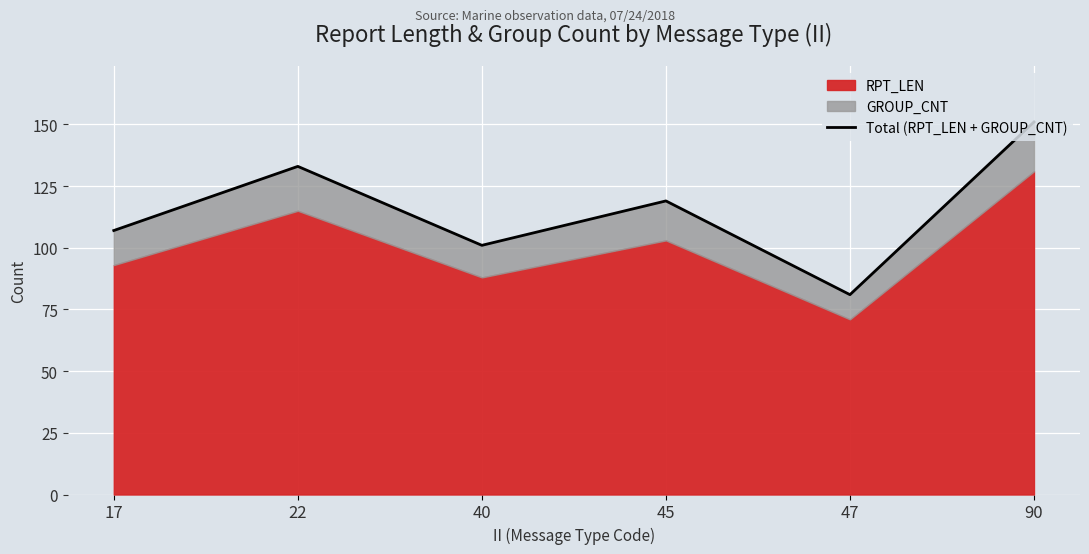

List the labels in order of value, largest first.

90, 22, 45, 17, 40, 47